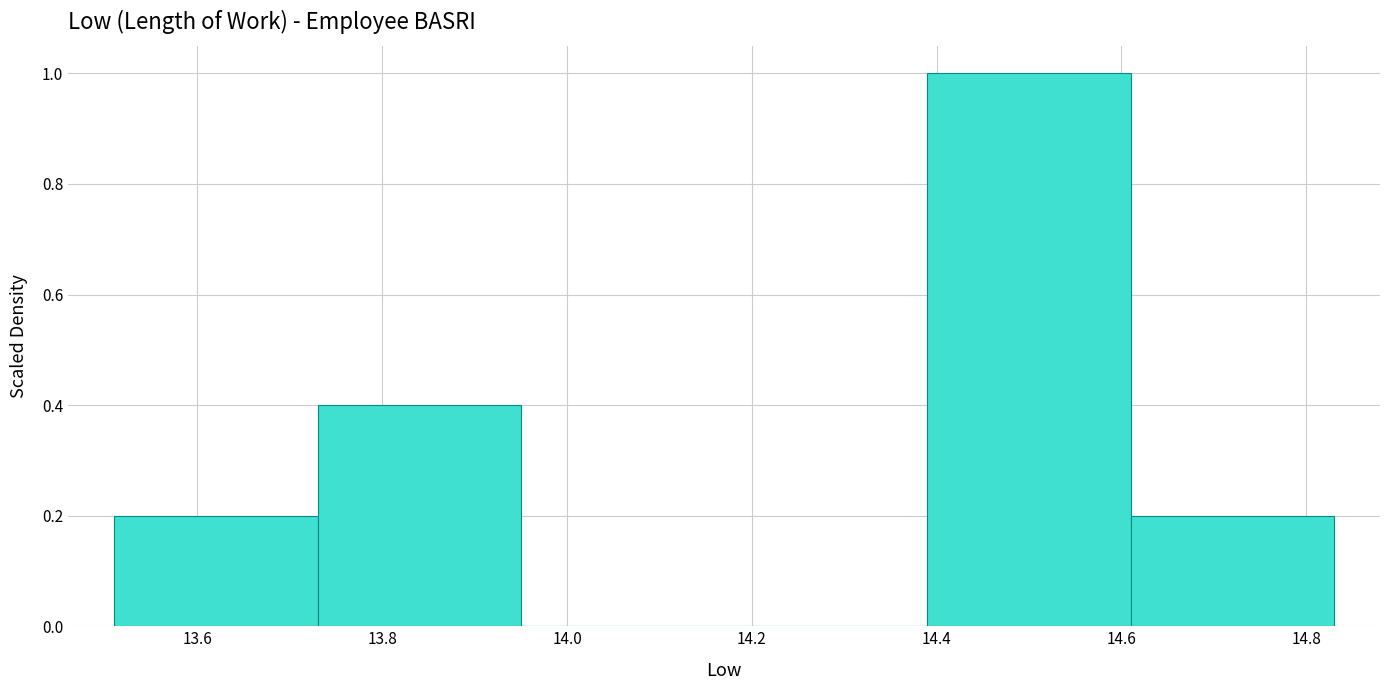

Which range on the x-axis has the tallest bar?

14.39 to 14.61